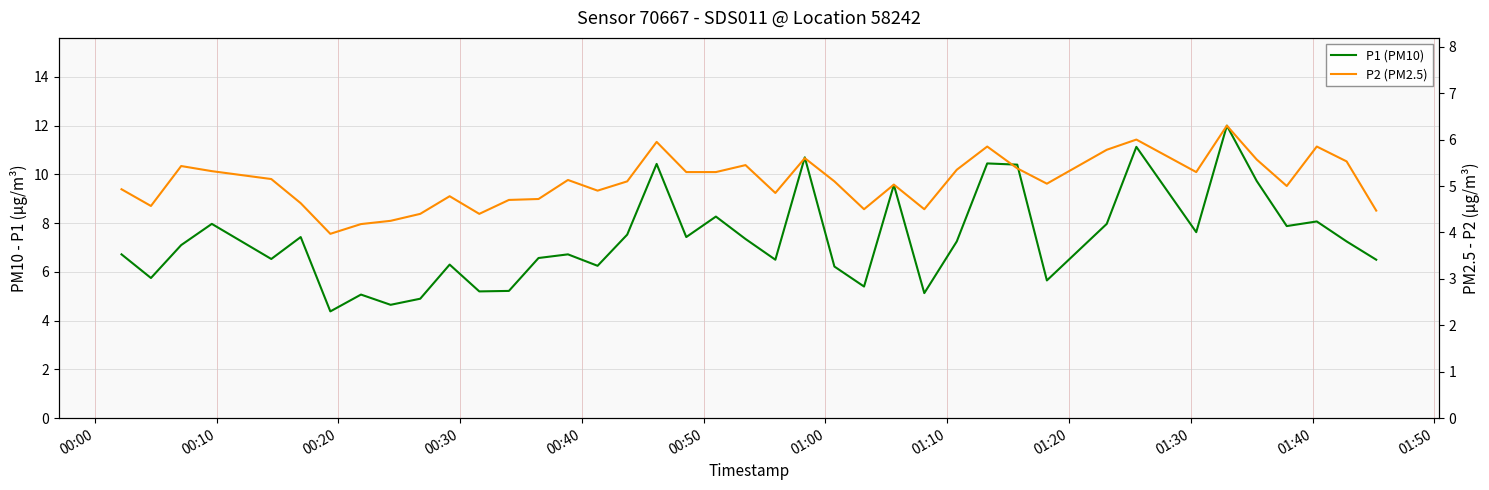

Rank the series by their average value, from lowest to highest.

P2 (PM2.5), P1 (PM10)